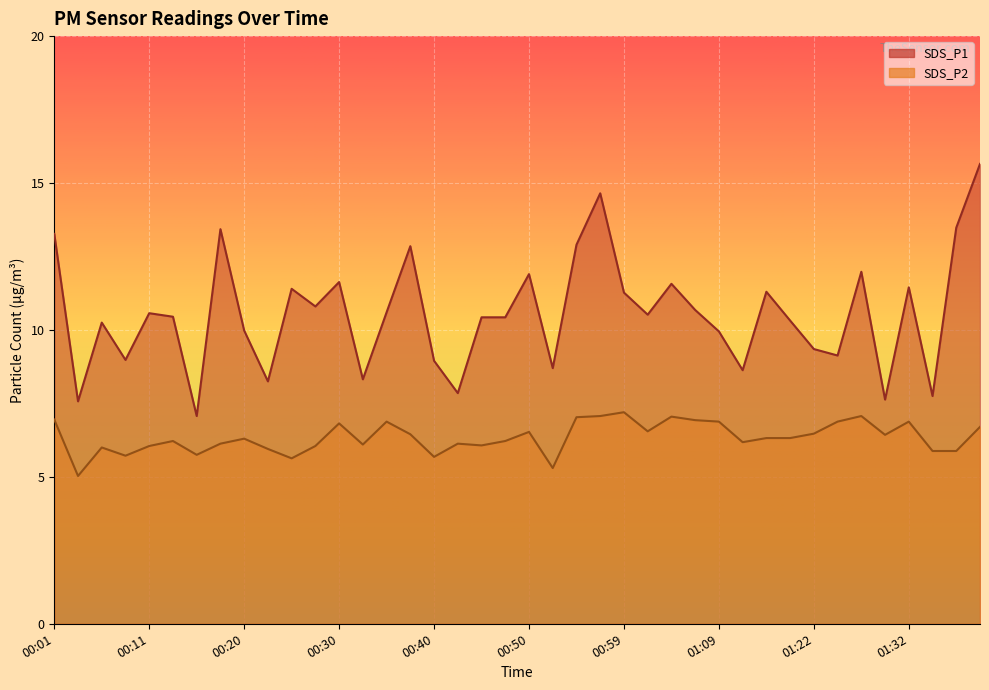

What is the value of the SDS_P1 point at the 11th from the left?

11.4